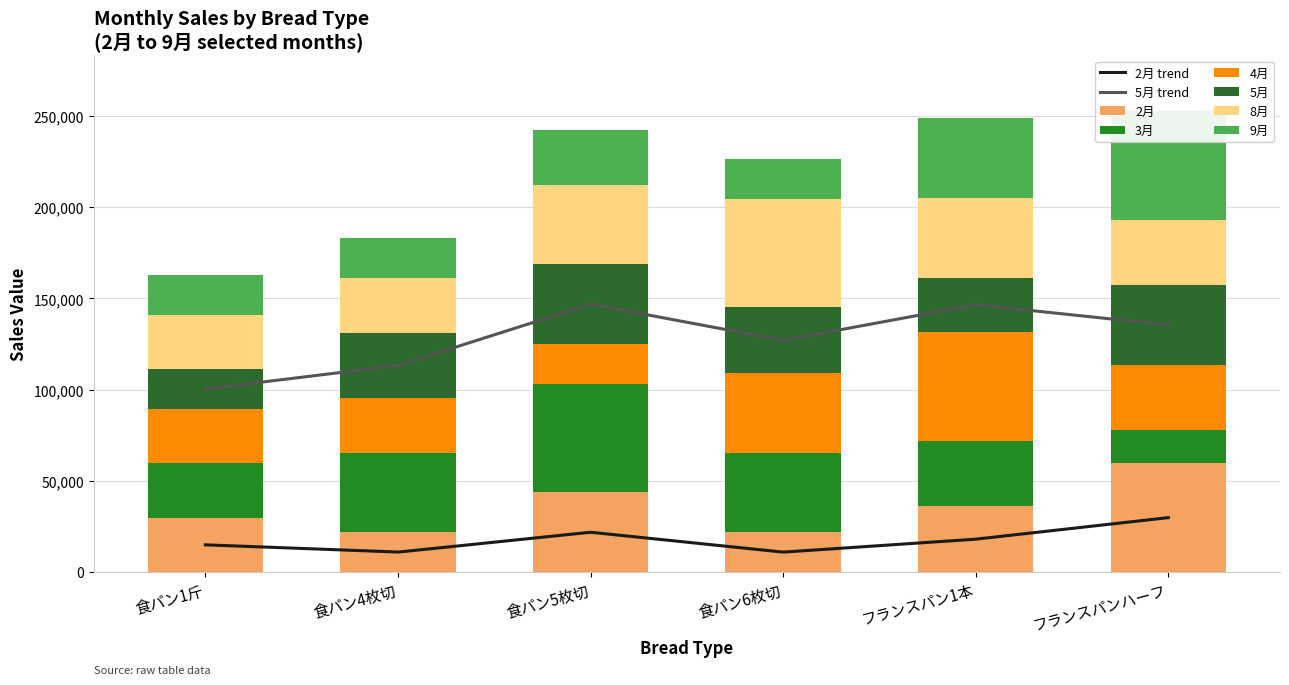

How many groups of bars are there?

6